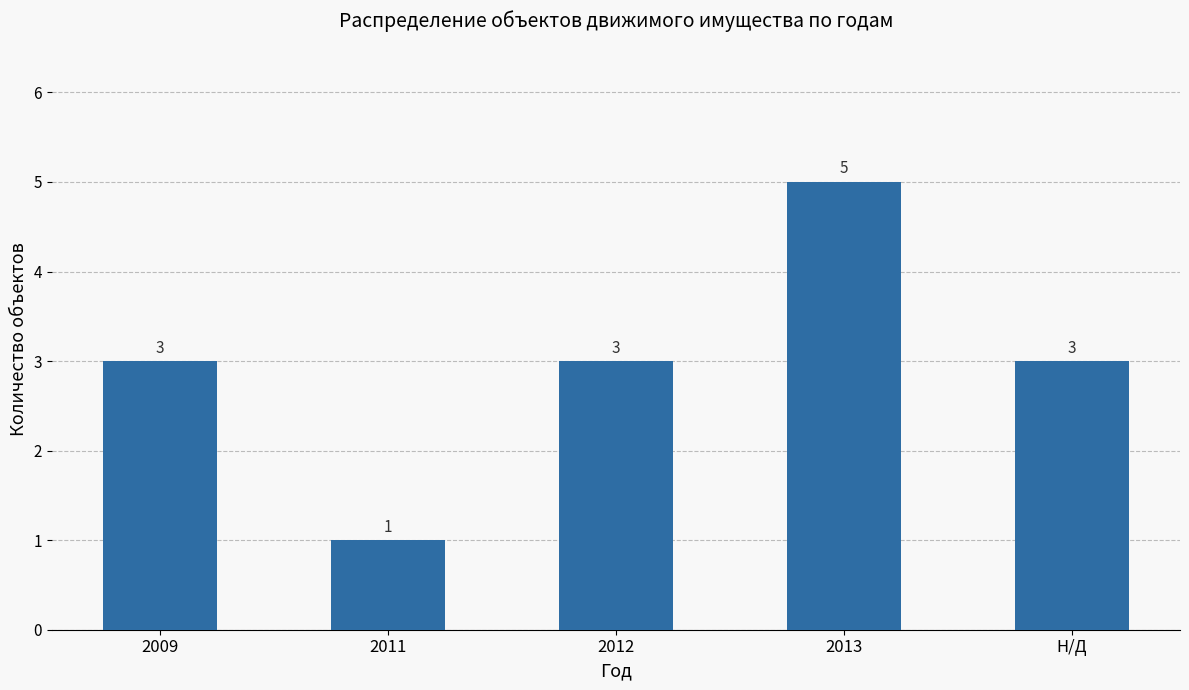

What is the label of the 3rd bar from the right?

2012